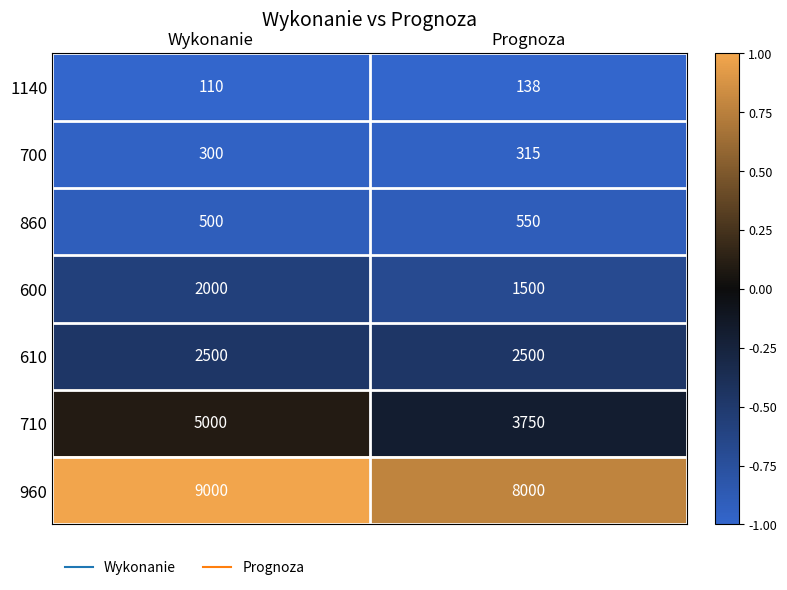

What is the approximate value of 610 at Prognoza?

2500